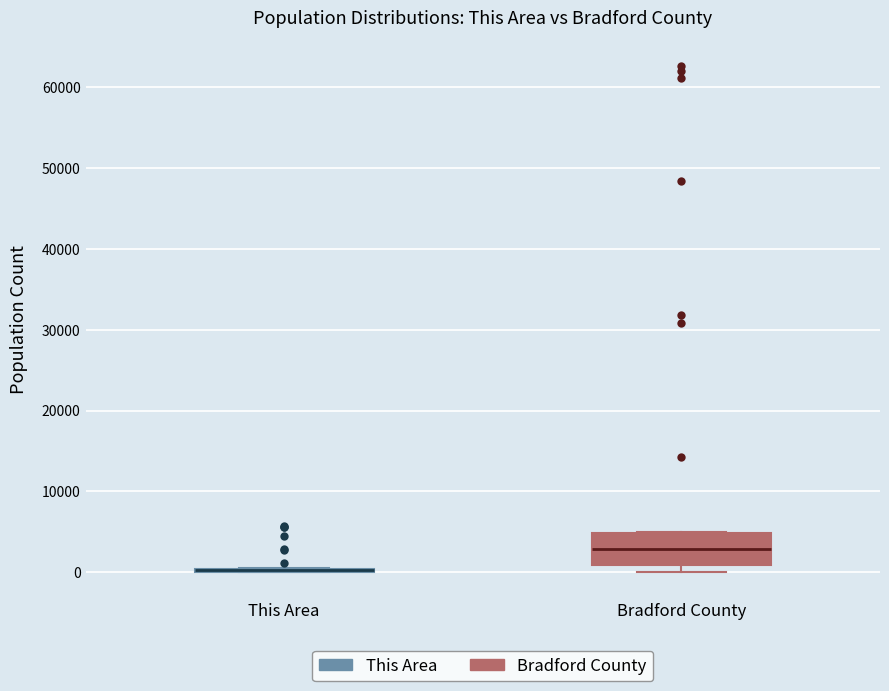

Reading left to right, read every box against the y-axis: the position of its median line, the range the box covers, and the ends of its whiskers. The values are not printed on the chart, so give them approximately, as read against the axis.

This Area: box collapsed to a line at 0, whiskers 0 to 0
Bradford County: median 3000, box 1000 to 5000, whiskers 0 to 5000